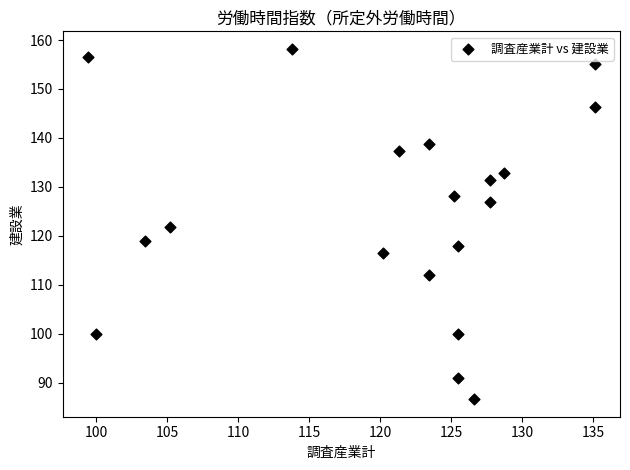

What is the range of X values (max minus min)?

35.7